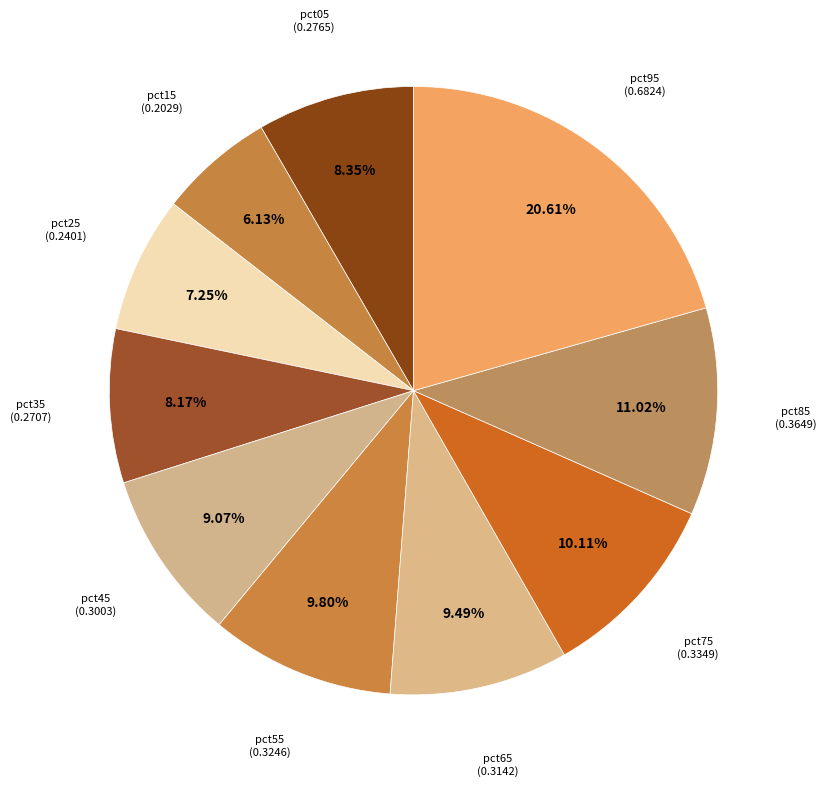

Which category has the biggest portion of the pie?

pct95